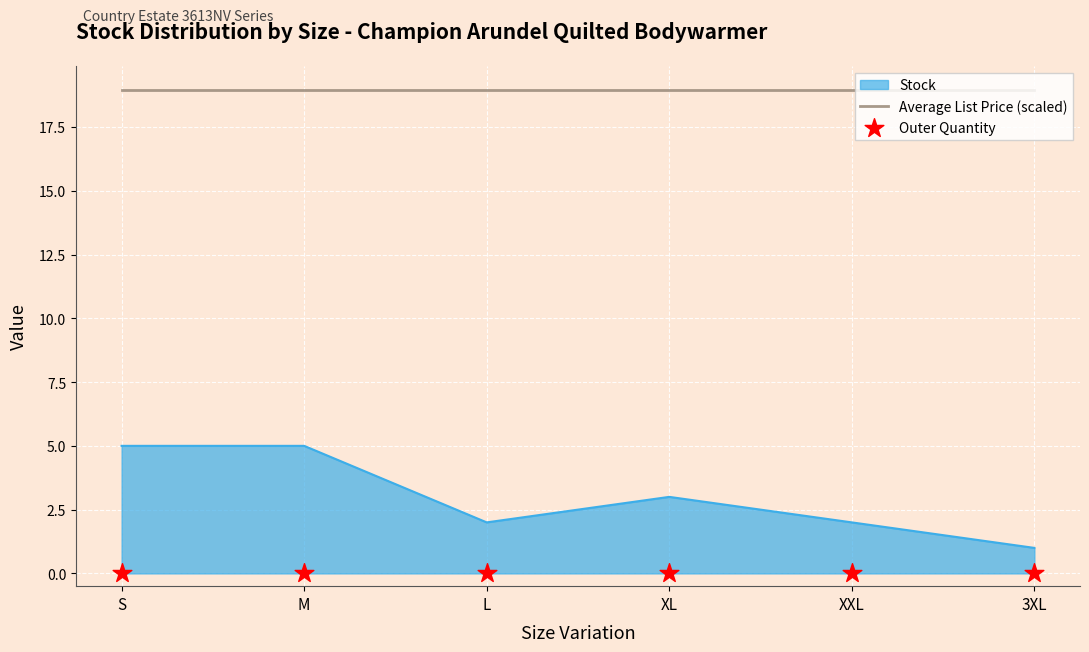

What is the maximum value for Stock?

5.0